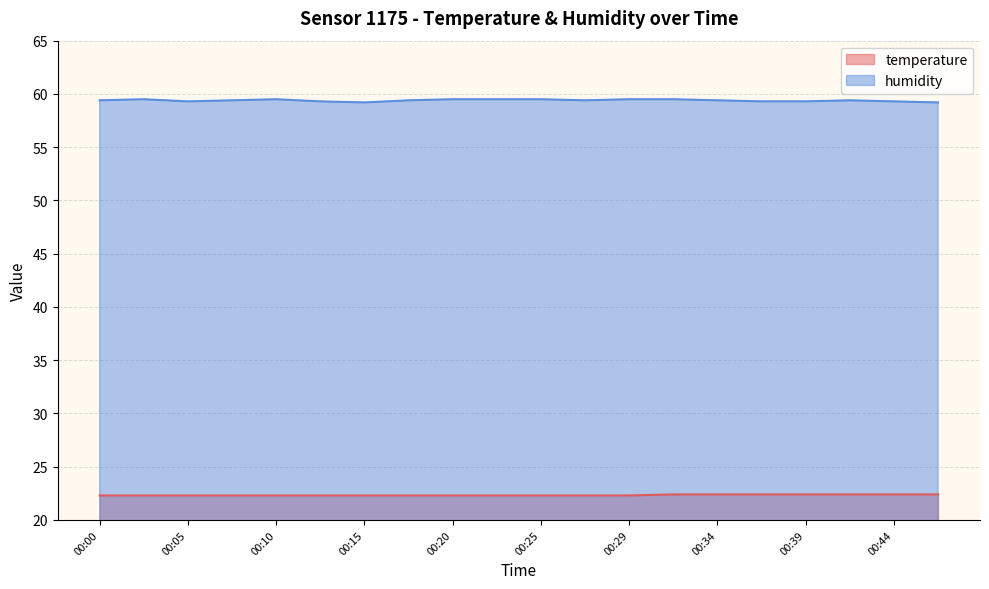

Reading left to right, what are all the values shown in this chart?

temperature: 00:00=22.3	00:02=22.3	00:05=22.3	00:07=22.3	00:10=22.3	00:12=22.3	00:15=22.3	00:17=22.3	00:20=22.3	00:22=22.3	00:25=22.3	00:27=22.3	00:29=22.3	00:32=22.4	00:34=22.4	00:37=22.4	00:39=22.4	00:42=22.4	00:44=22.4	00:47=22.4
humidity: 00:00=59.4	00:02=59.5	00:05=59.3	00:07=59.4	00:10=59.5	00:12=59.3	00:15=59.2	00:17=59.4	00:20=59.5	00:22=59.5	00:25=59.5	00:27=59.4	00:29=59.5	00:32=59.5	00:34=59.4	00:37=59.3	00:39=59.3	00:42=59.4	00:44=59.3	00:47=59.2